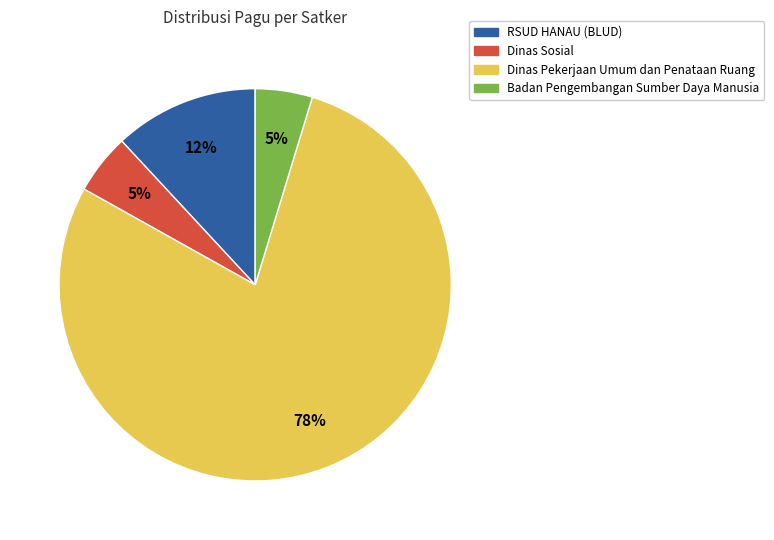

To the nearest percent, what percentage of the pie is Dinas Sosial?

5%